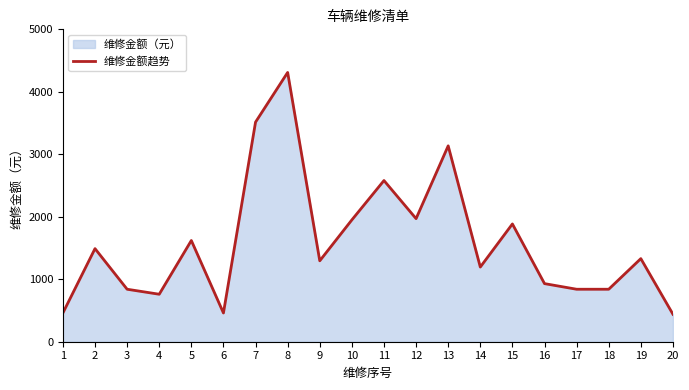

Reading left to right, what are all the values shown in this chart?

460	1490	840	760	1620	460	3515	4310	1295	1950	2580	1970	3135	1195	1885	930	840	840	1330	440